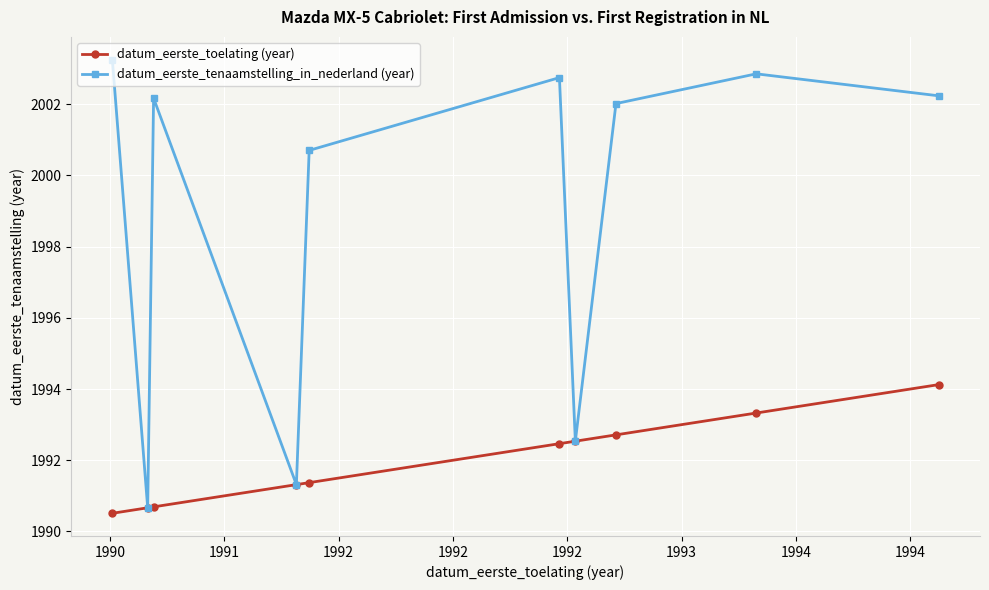

How many values in the datum_eerste_toelating (year) series are below 1992?

5